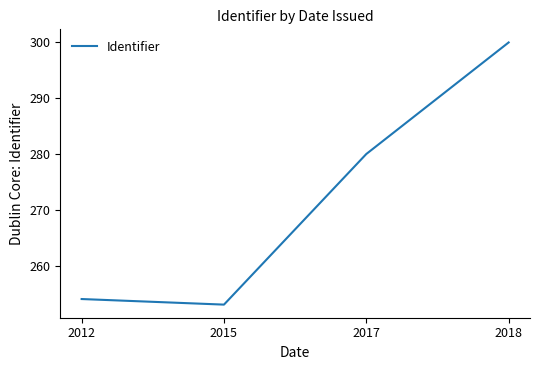

What is the difference between the values at 2018 and 2017?

20